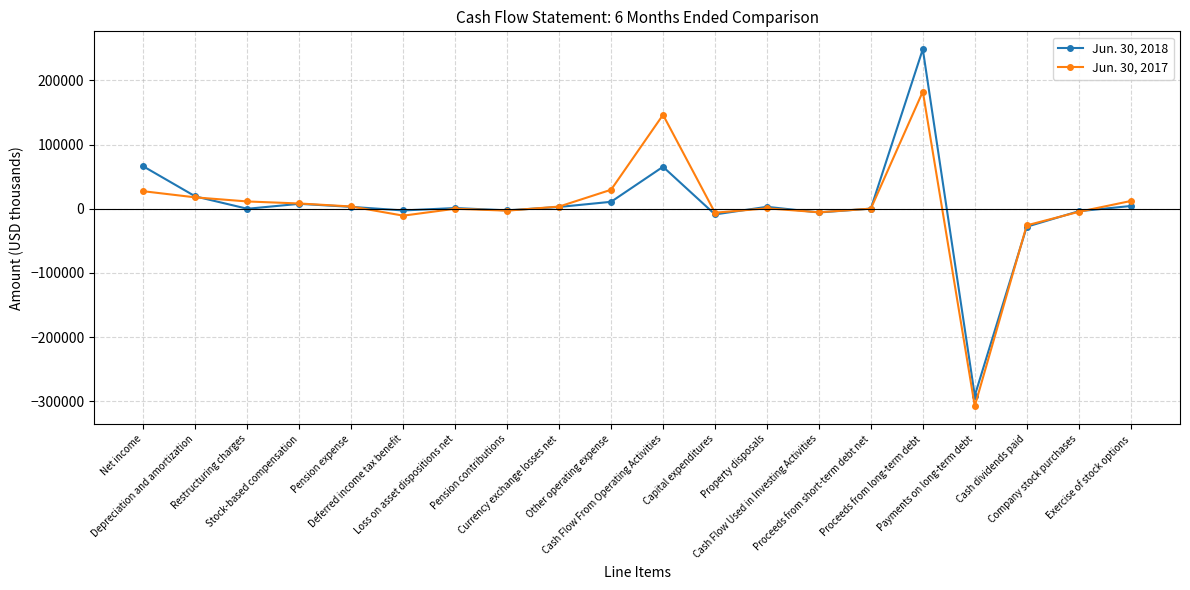

Which series has the largest range (max minus min)?

Jun. 30, 2018